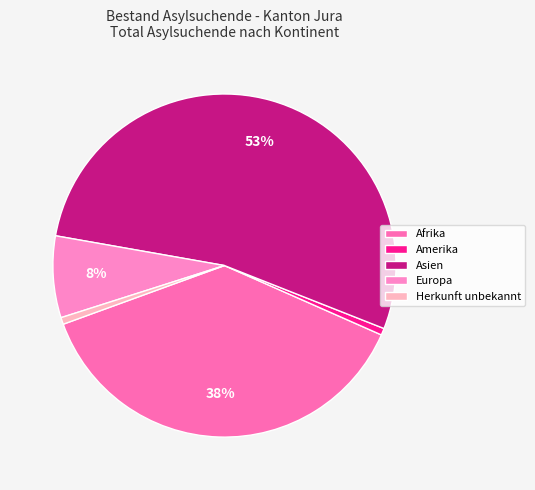

What percentage is the Amerika slice, to the nearest percent?

1%